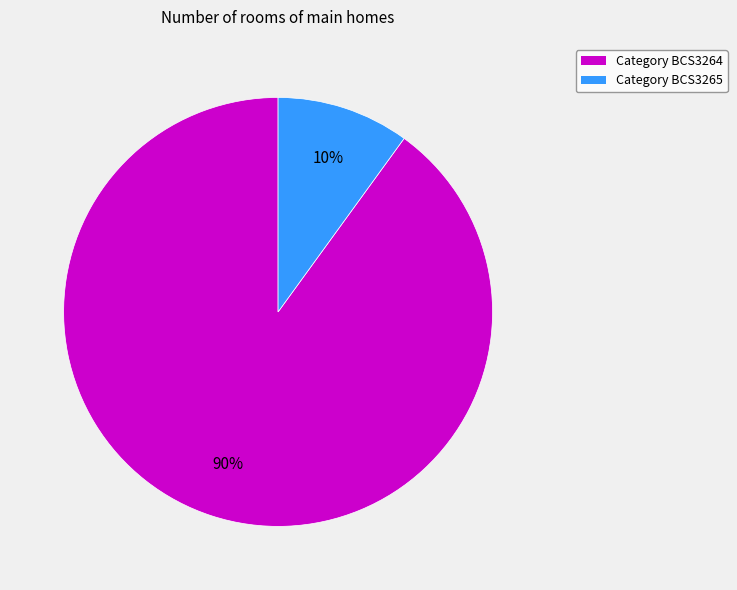

To the nearest percent, what is the average slice percentage?

50%